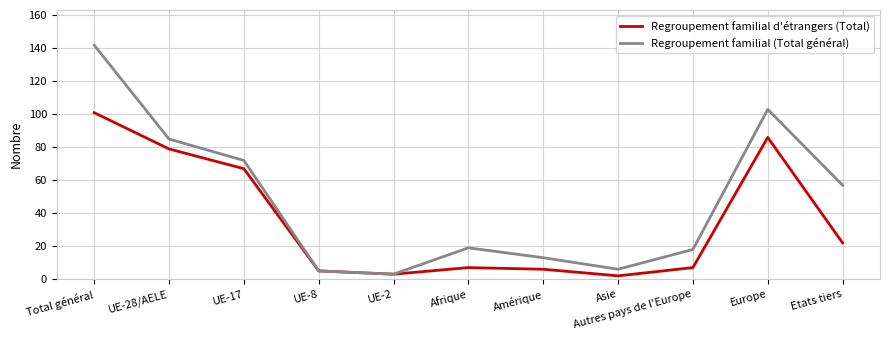

How many distinct data groups are displayed?

2